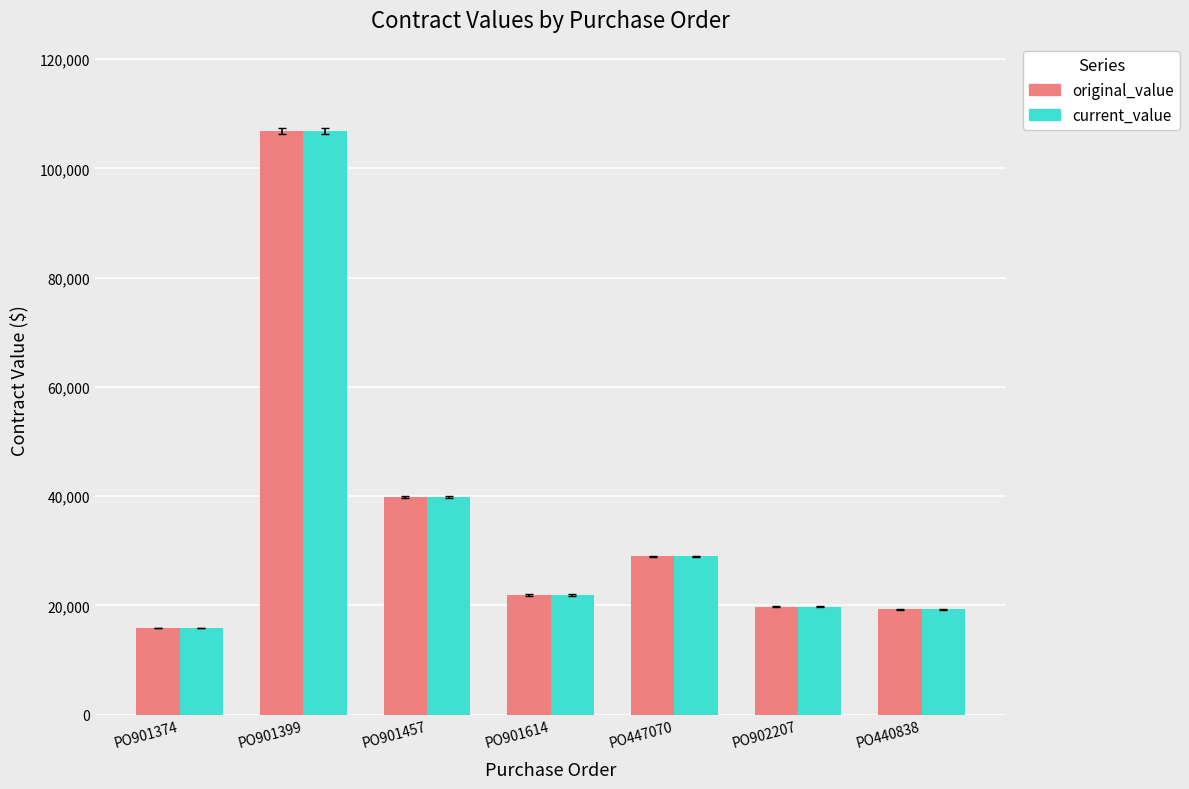

What is the lowest value of the original_value series?

15850.2